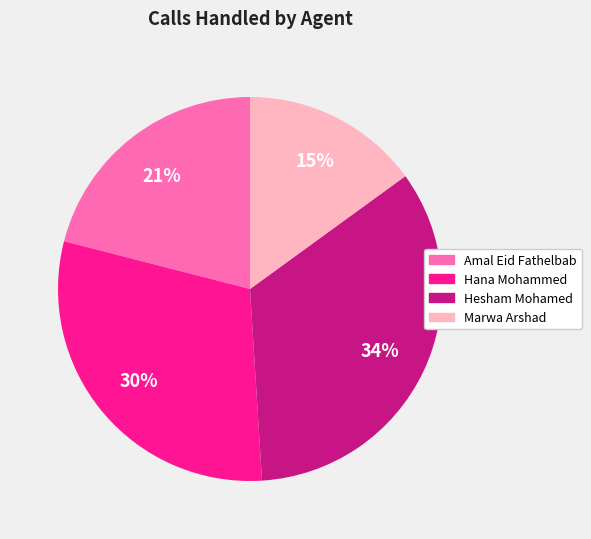

What is the smallest slice in the pie chart?

Marwa Arshad